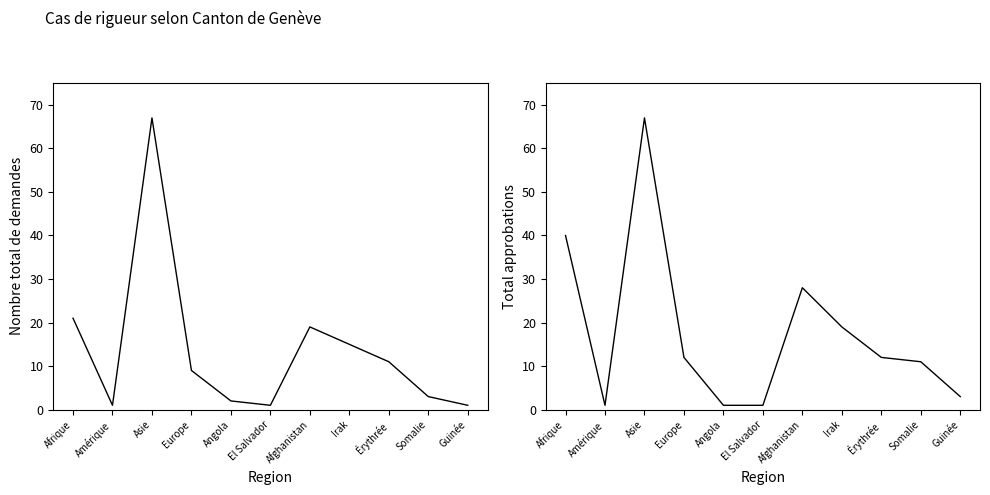

At Angola, list the series in order from largest to smallest.

Nombre total de demandes, Total approbations